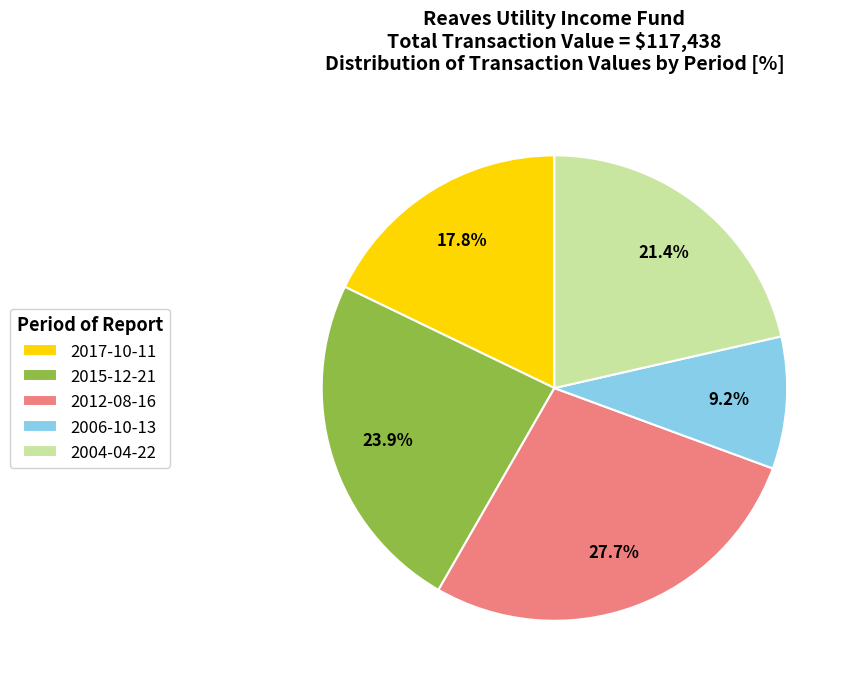

True or false: 2015-12-21 accounts for 24% of the total.

True